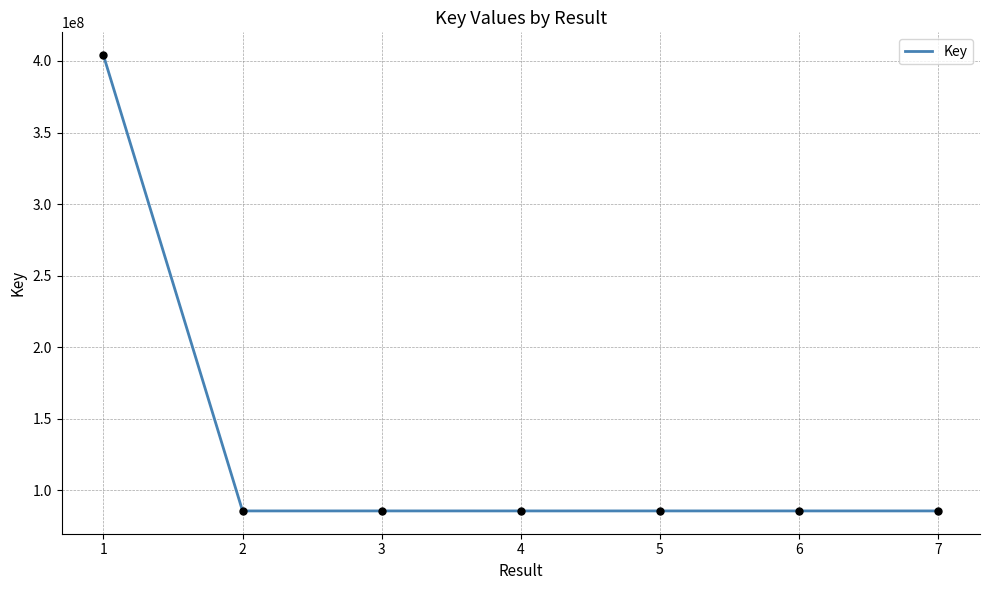

What is the change in value from 1 to 6?

-318674067